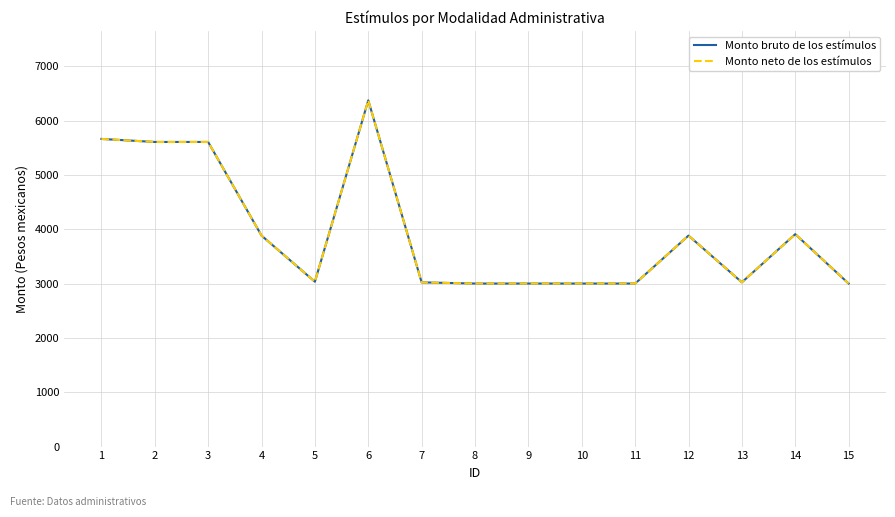

The value of Monto bruto de los estímulos at 2 is 5605.8. True or false?

True